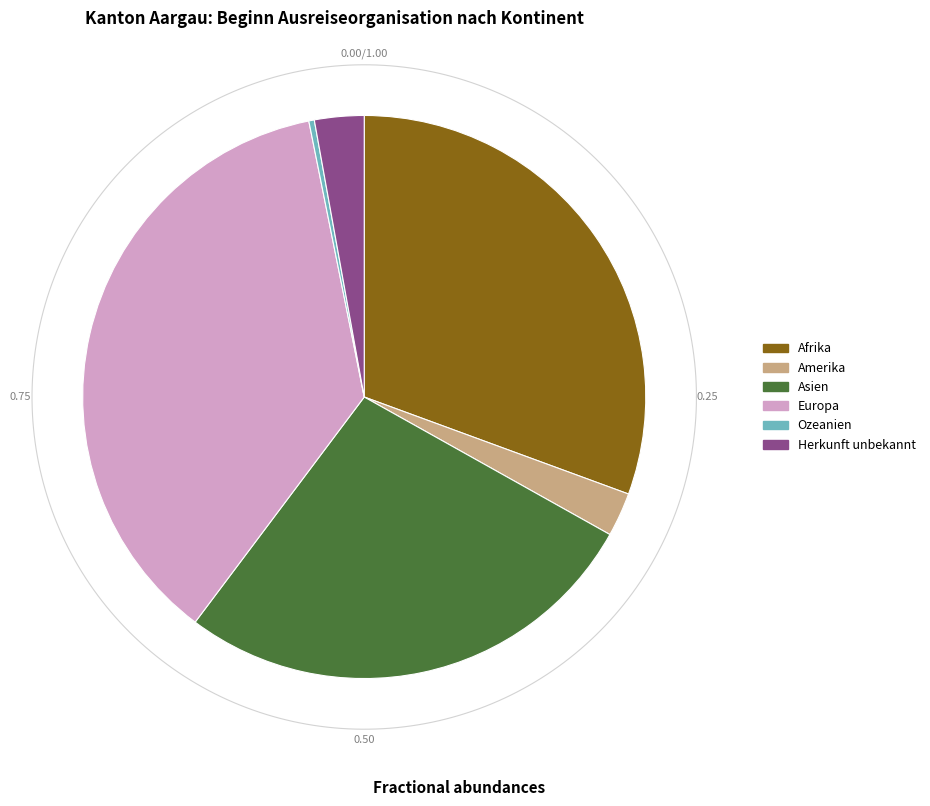

What percentage is NOT represented by Afrika?

69.4%